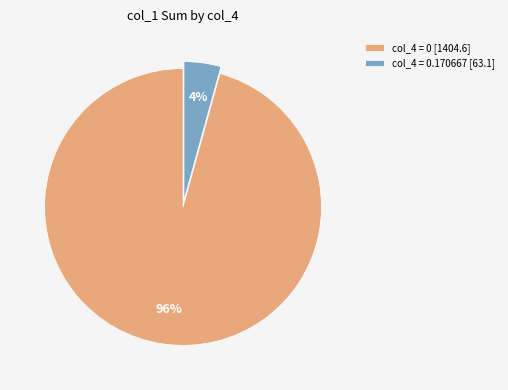

How many segments does this pie chart have?

2